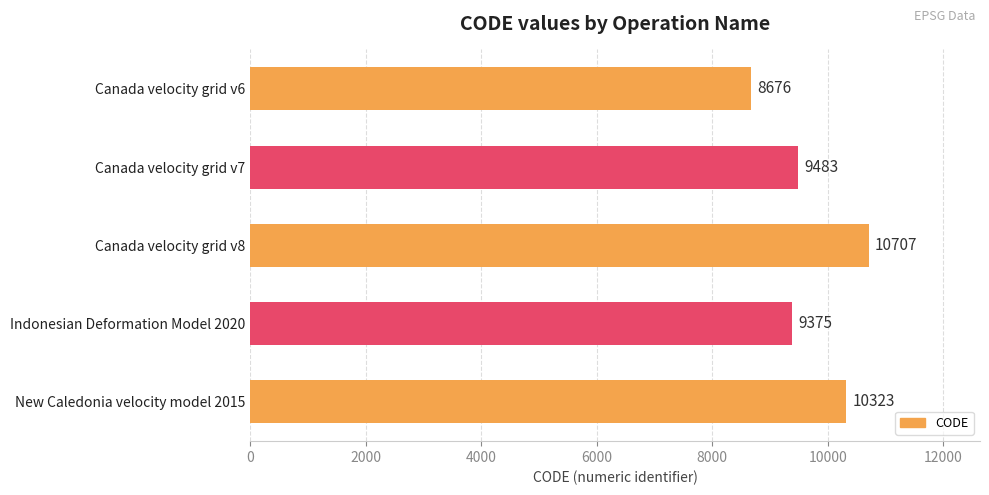

What is the label of the 5th bar from the top?

New Caledonia velocity model 2015